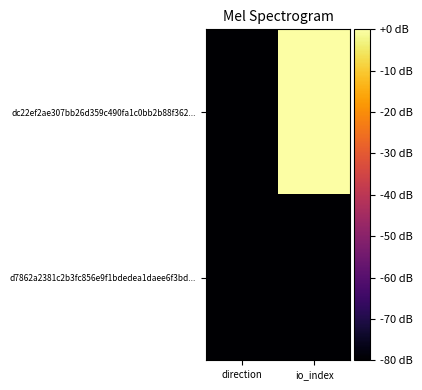

Rank the series at io_index from lowest to highest value.

d7862a2381c2b3fc856e9f1bdedea1daee6f3bd..., dc22ef2ae307bb26d359c490fa1c0bb2b88f362...